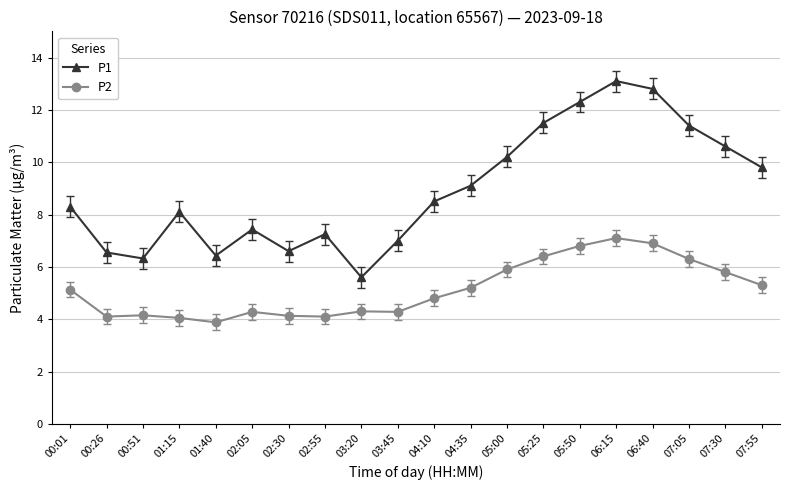

Is it true that P2 equals 10.2 at 05:50?

False